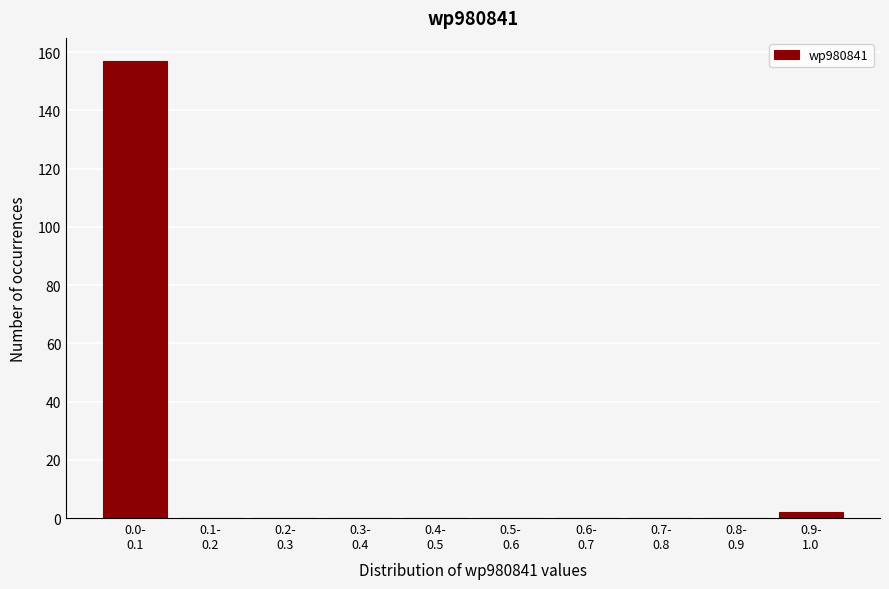

What is the sum of all values?

159